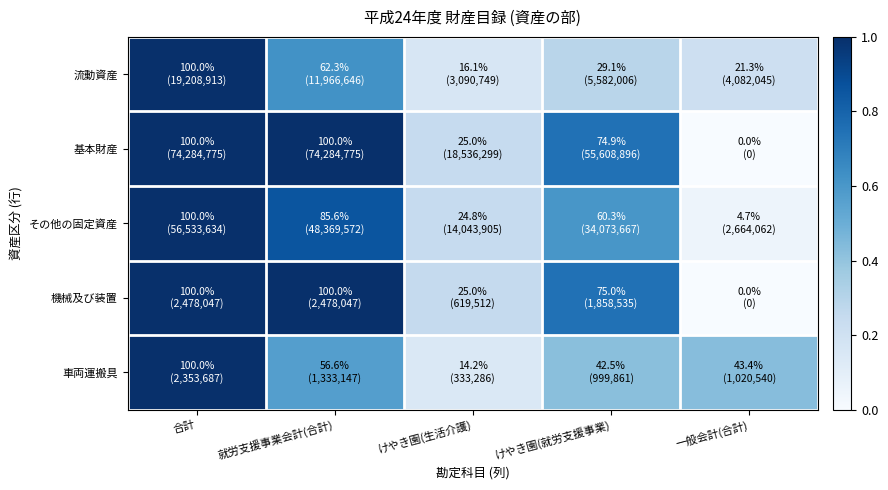

What is the total value across all series at けやき園(就労支援事業)?

2.8